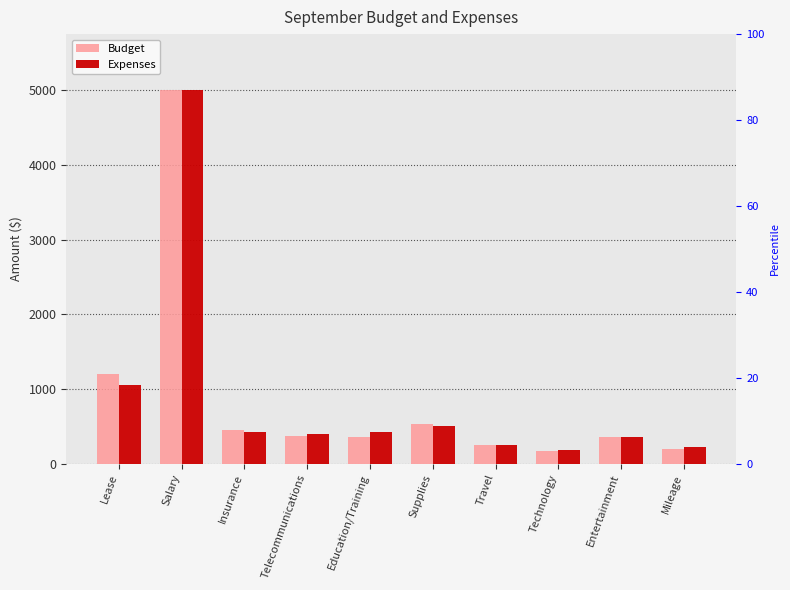

What is the maximum value shown in the chart?

5000